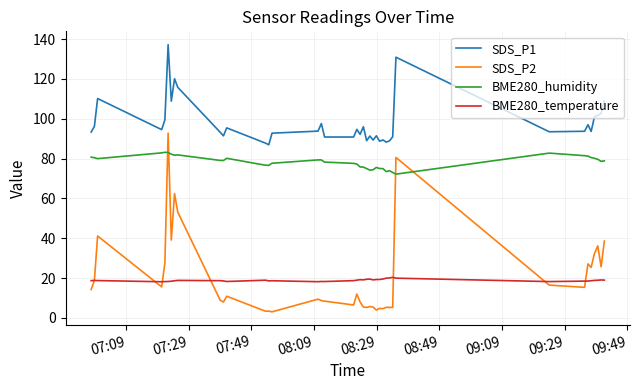

Which series has the widest spread of values?

SDS_P2